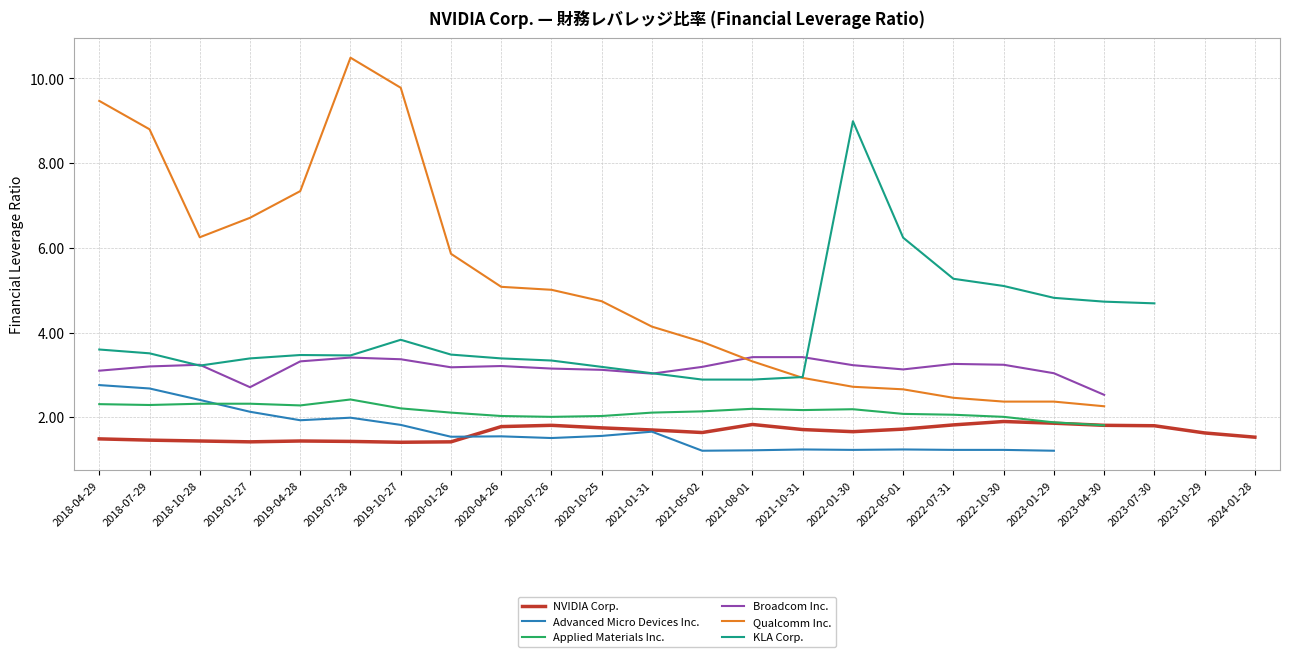

At which category is the sum across all series the highest?

2019-07-28